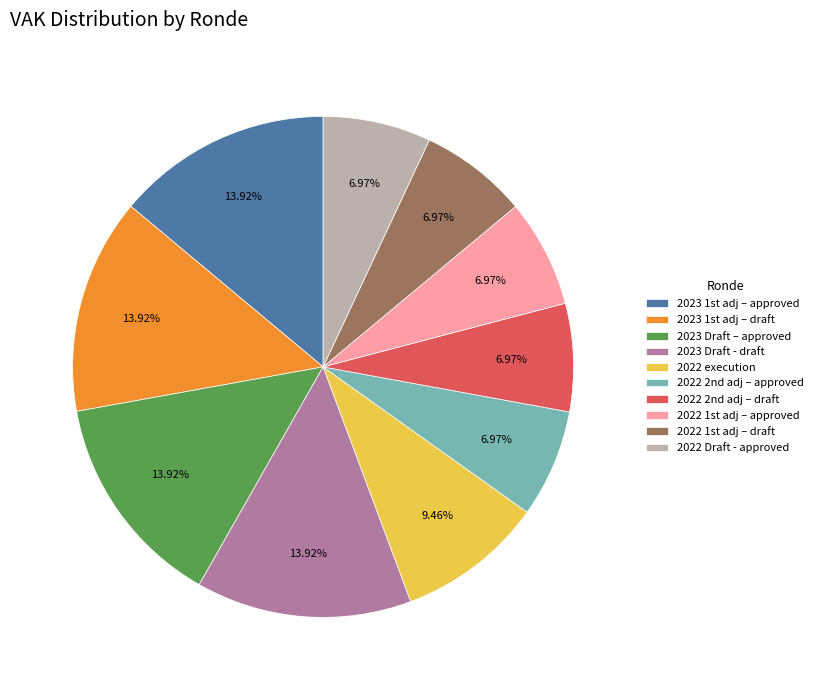

Which has a higher value, 2022 Draft - approved or 2022 execution?

2022 execution